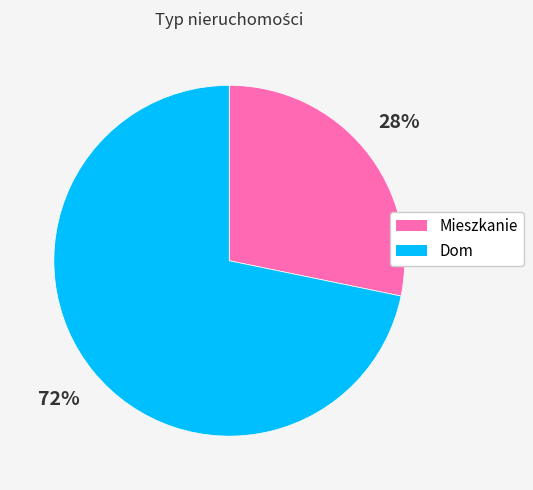

To the nearest percent, what is the difference between the Dom and Mieszkanie slice percentages?

44%